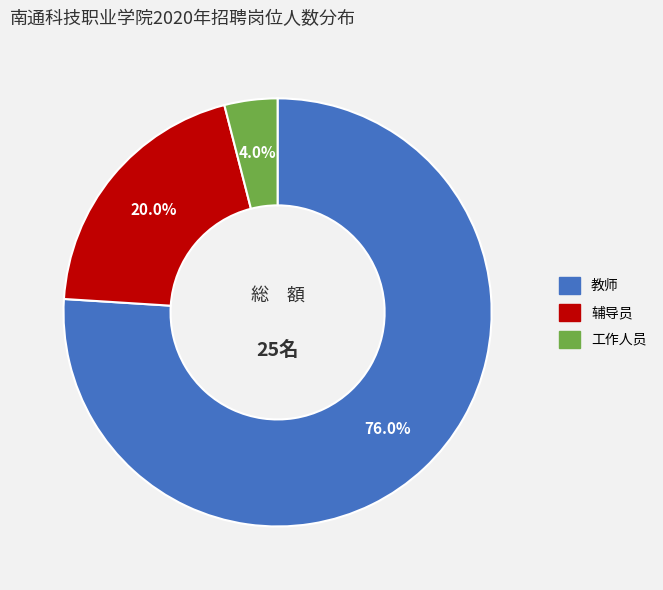

Is there a majority slice in this chart?

Yes